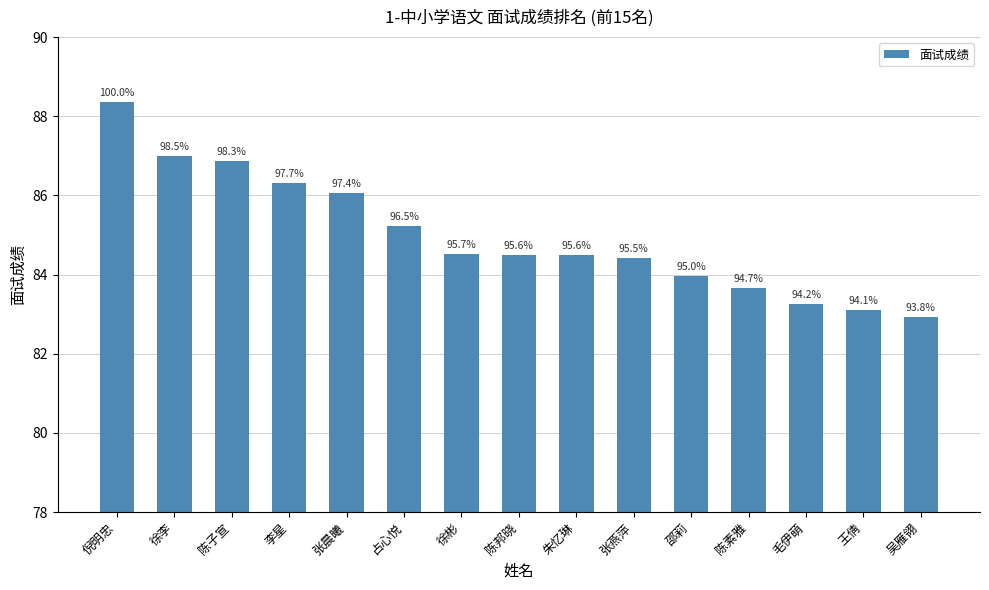

What is the label of the 5th bar from the left?

张晨曦